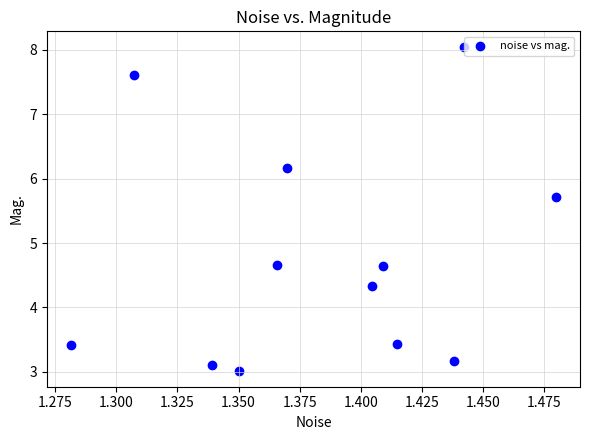

What is the average X value?

1.4